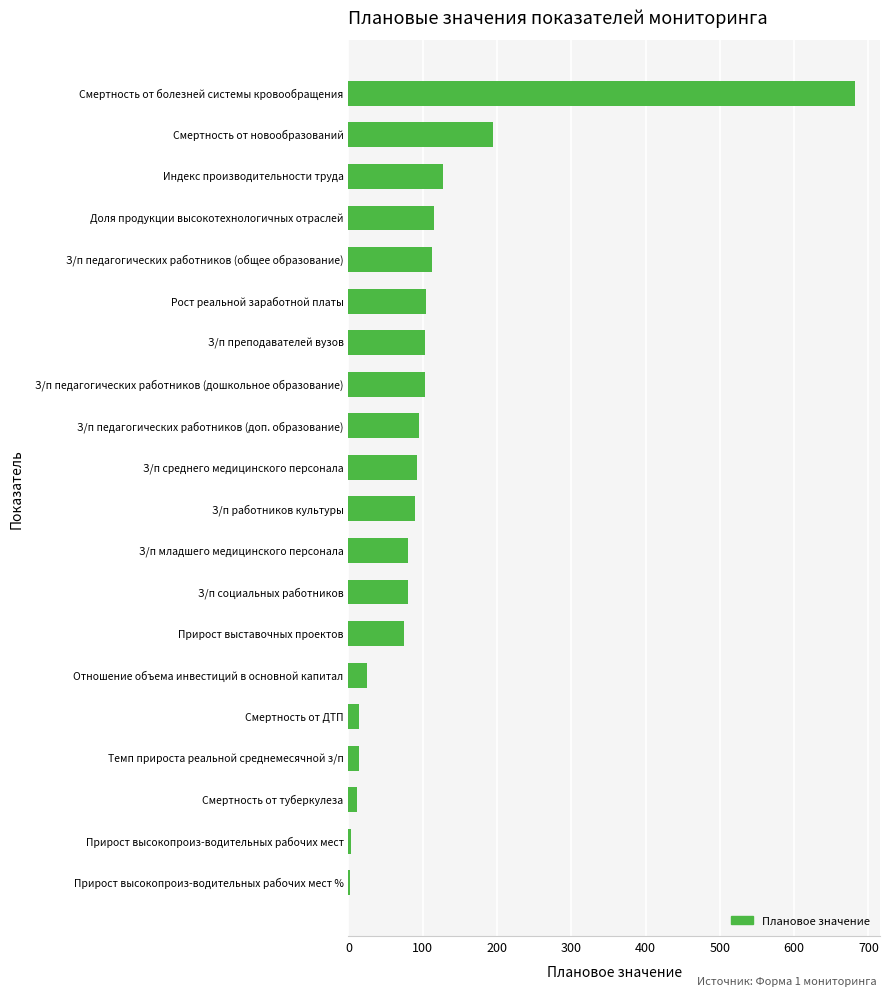

What value does the data have at Прирост выставочных проектов?

75.0